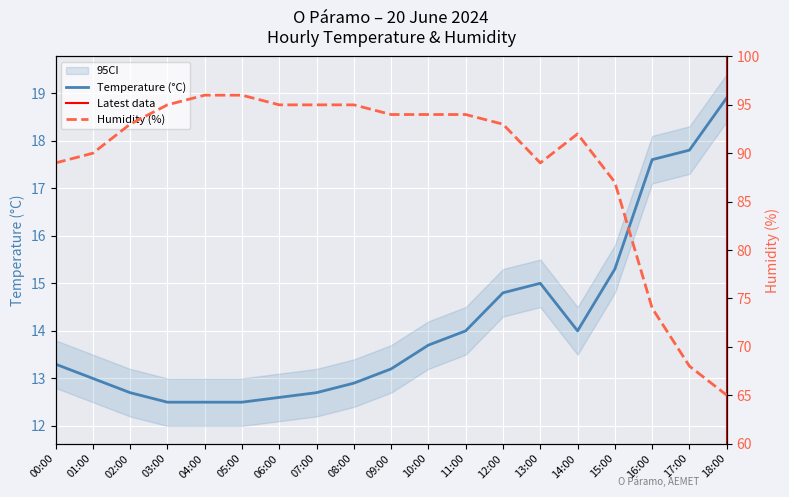

What is the sum of the Humidity (%) values at 11:00 and 16:00?

168.0